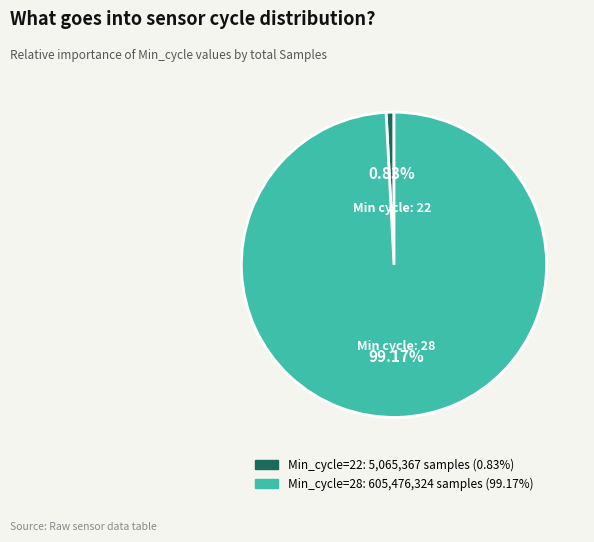

Is there a majority slice in this chart?

Yes